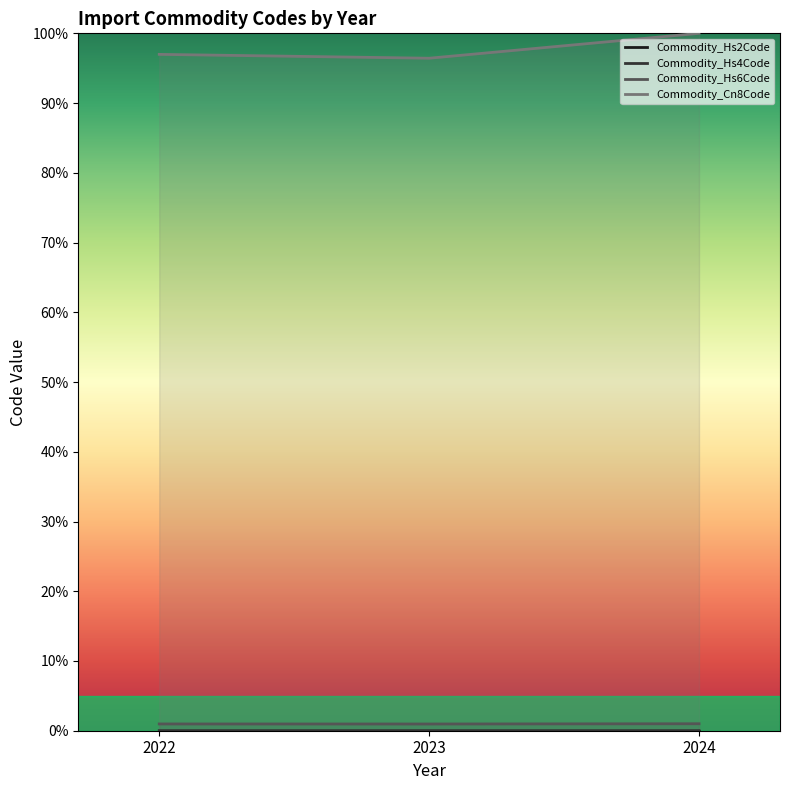

How many lines are shown in the chart?

4